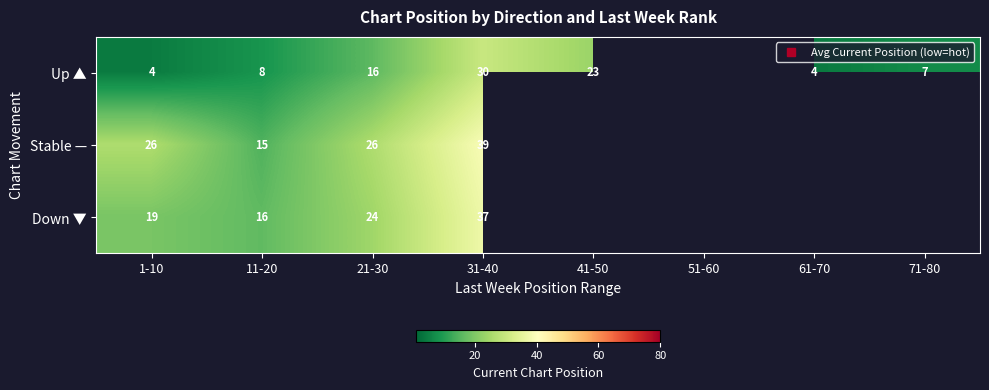

What is the difference between the highest and lowest values at 1-10?

21.7